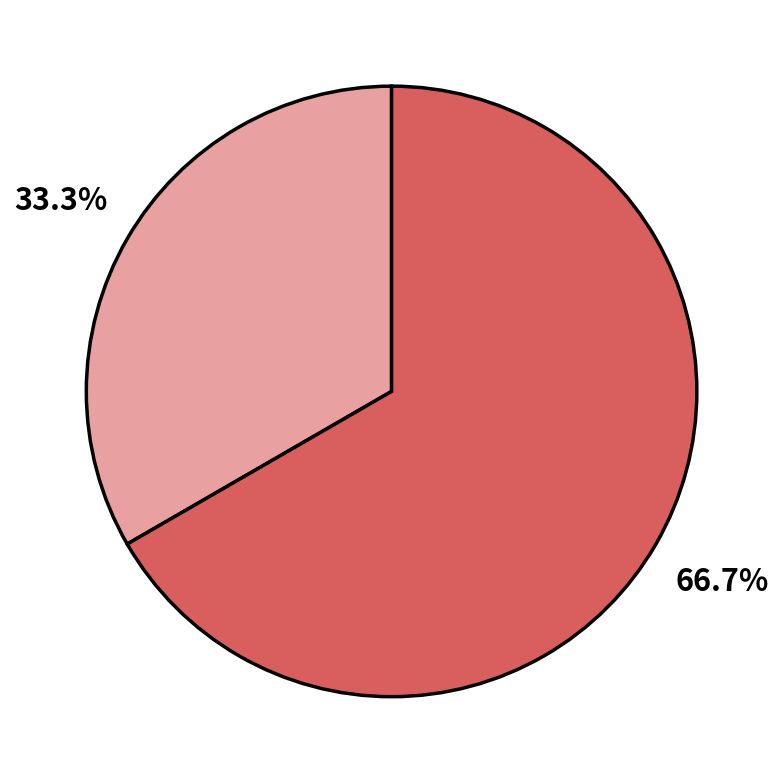

Is there a majority slice in this chart?

Yes